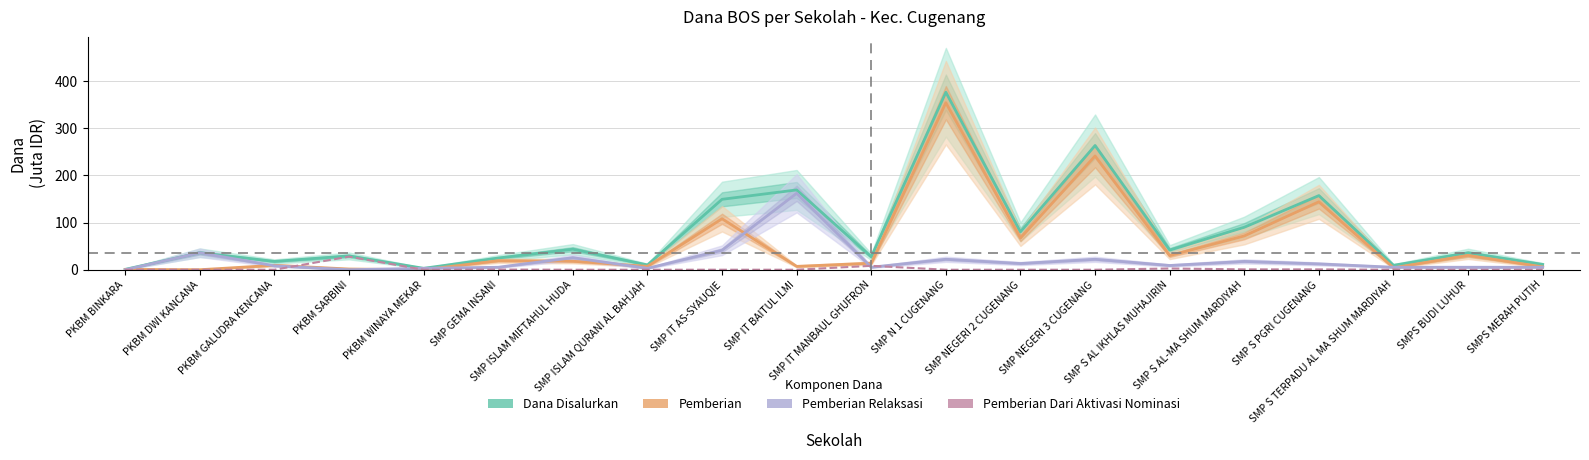

Where is the first local minimum for Dana Disalurkan?

PKBM GALUDRA KENCANA